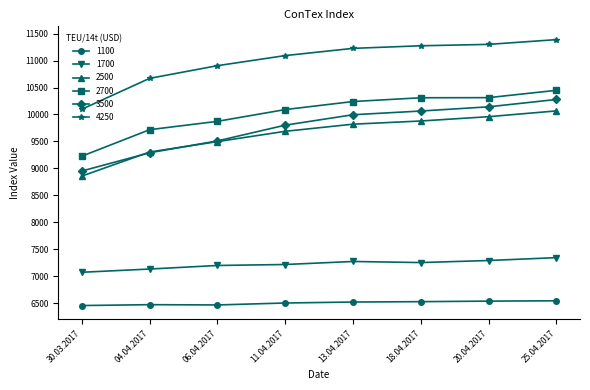

What is the difference between the maximum and second lowest values in the 3500 series?

988